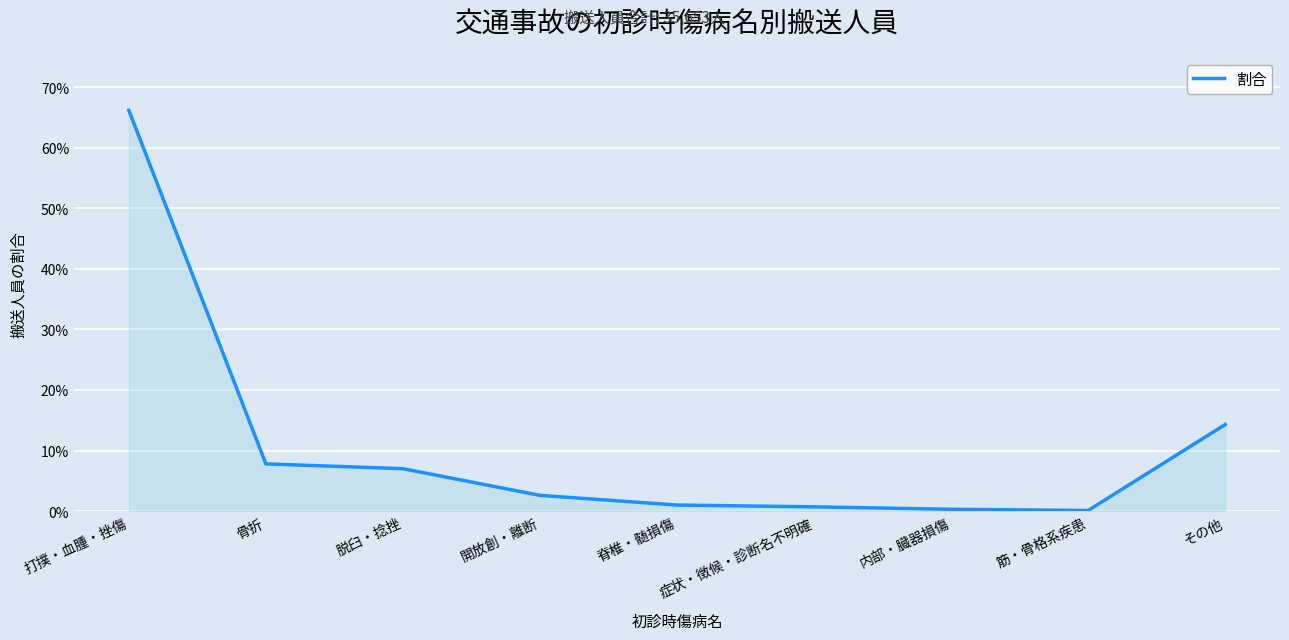

Which has a higher value, 内部・臓器損傷 or その他?

その他